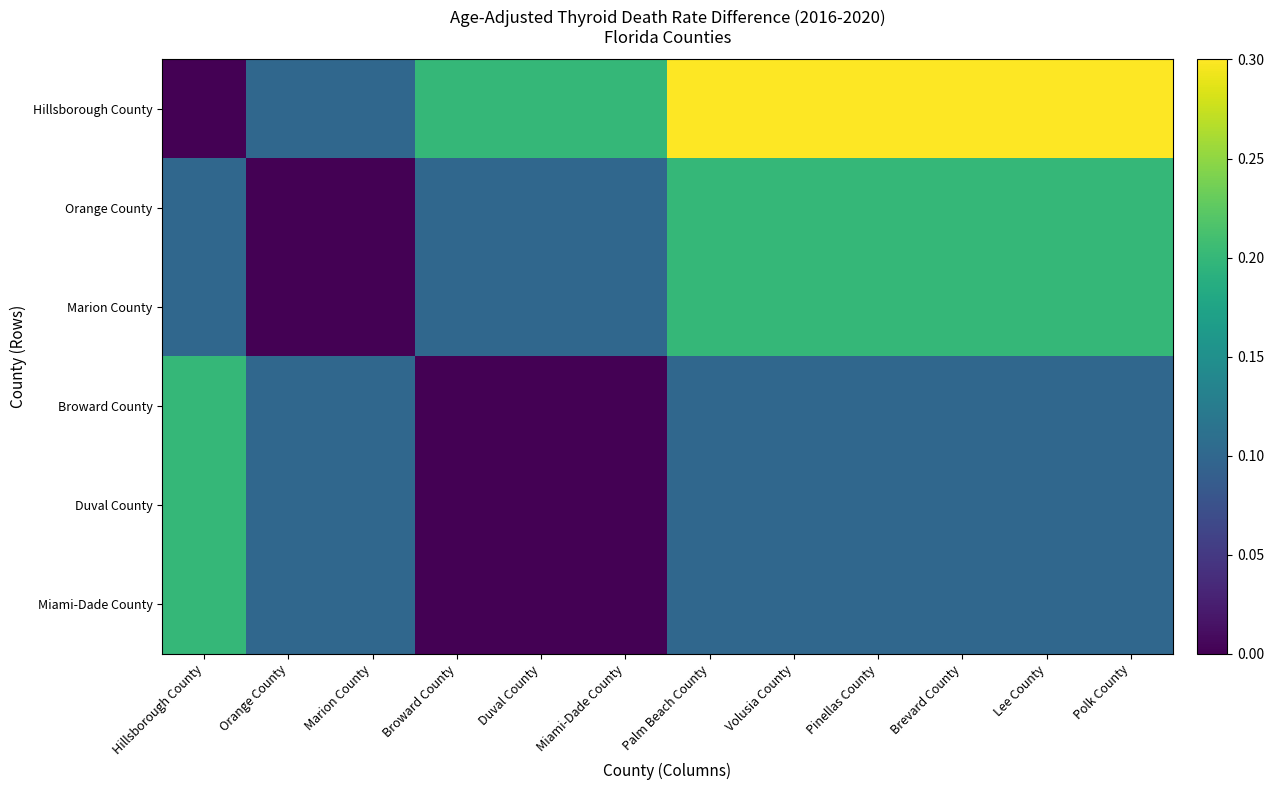

Which series has the widest spread of values?

Hillsborough County